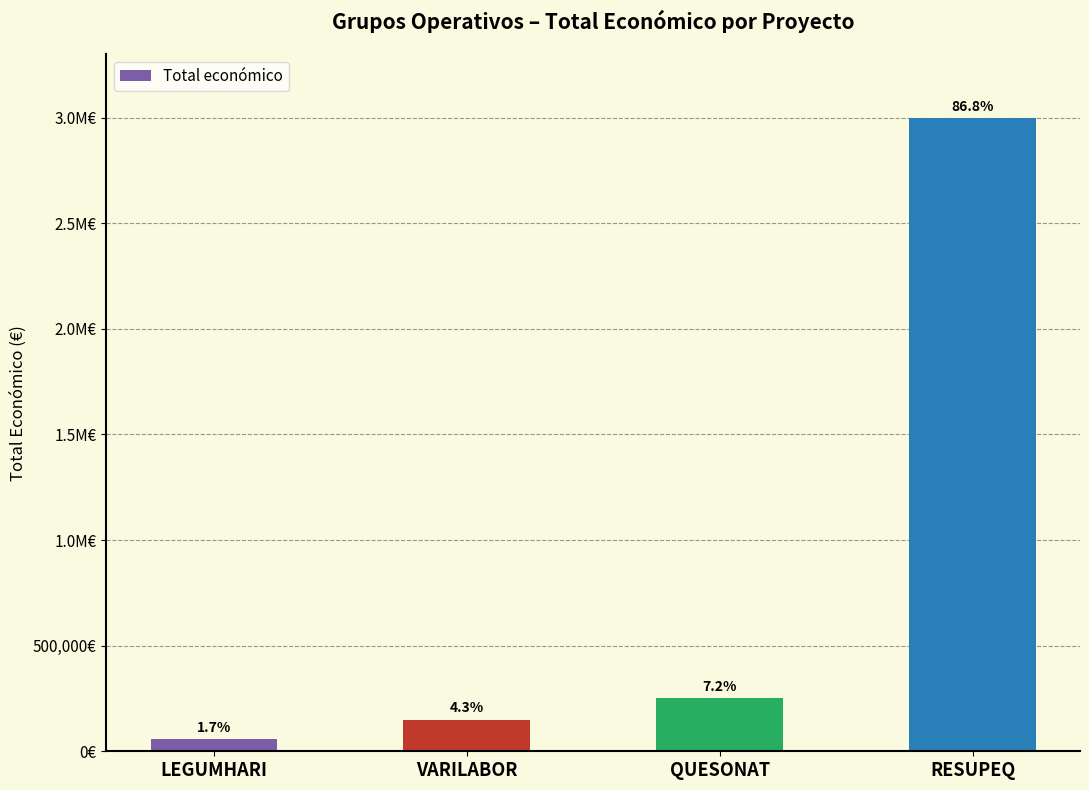

The value at VARILABOR is 150000. True or false?

True